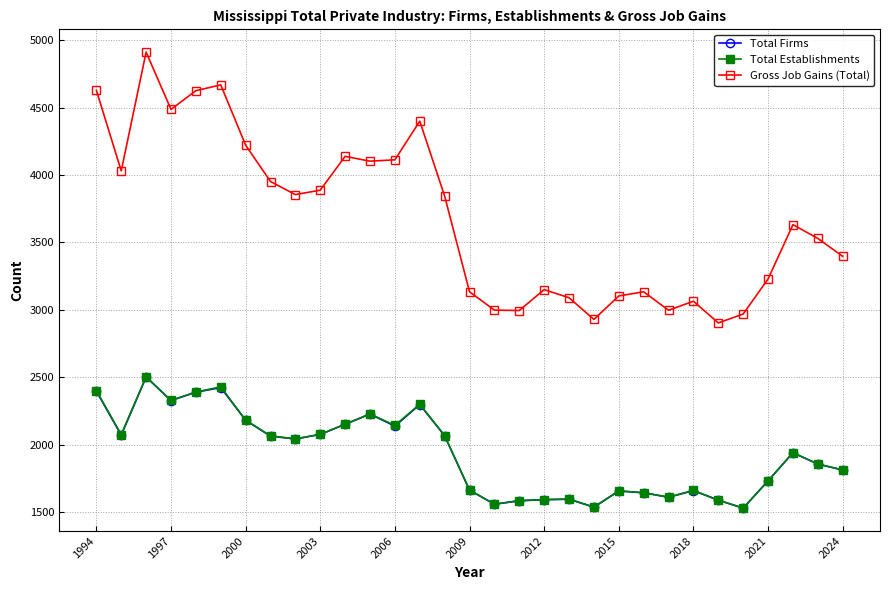

True or false: Gross Job Gains (Total) and Total Firms cross at least once.

False